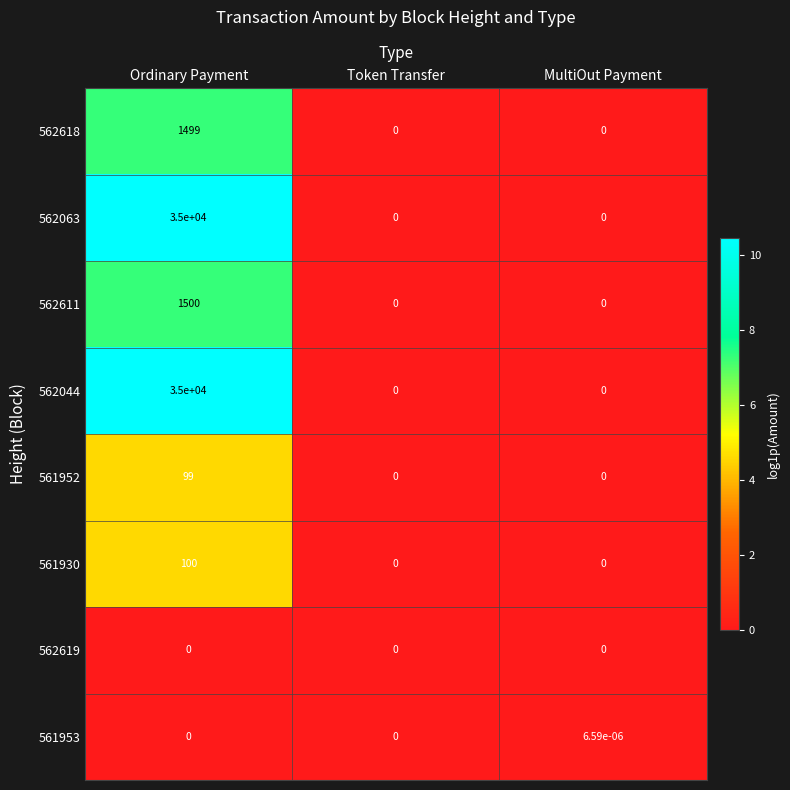

At which category is the sum across all series the highest?

Ordinary Payment